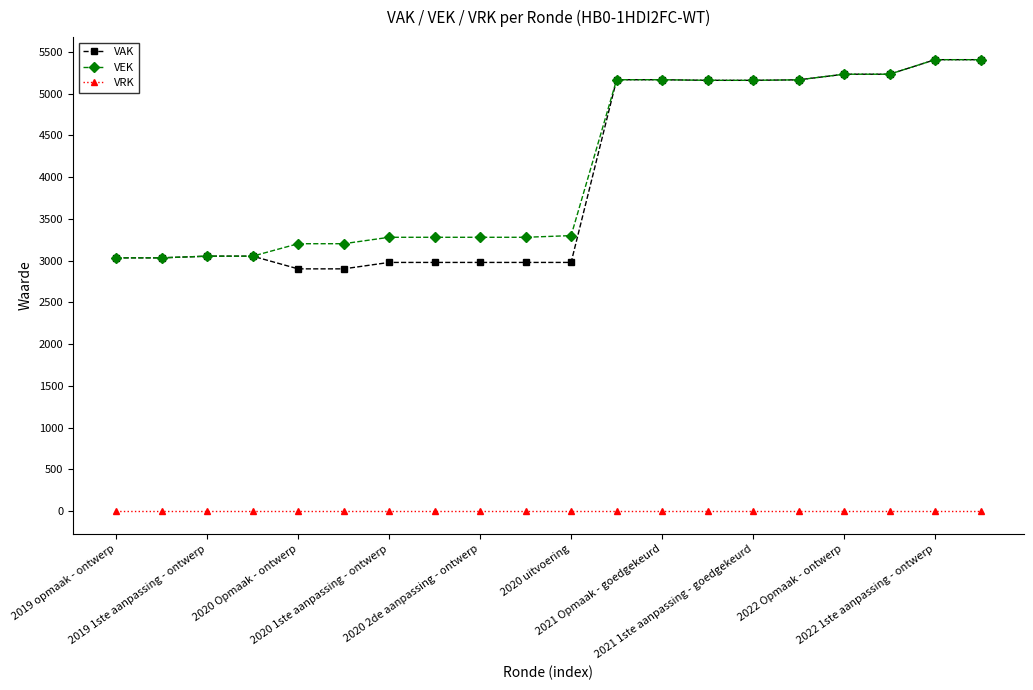

At how many categories does at least one series exceed 1243?

20